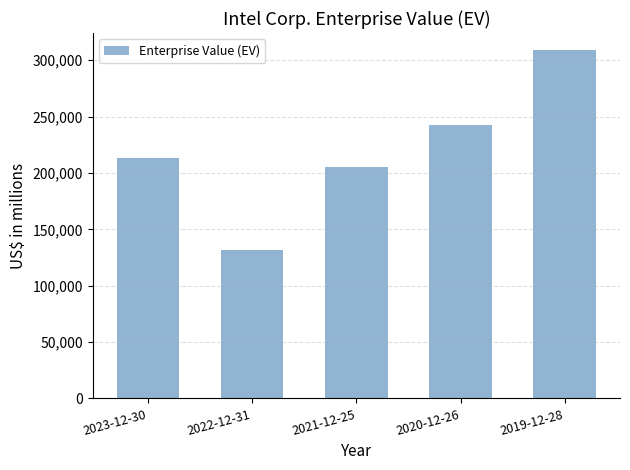

List the labels in order of value, smallest first.

2022-12-31, 2021-12-25, 2023-12-30, 2020-12-26, 2019-12-28